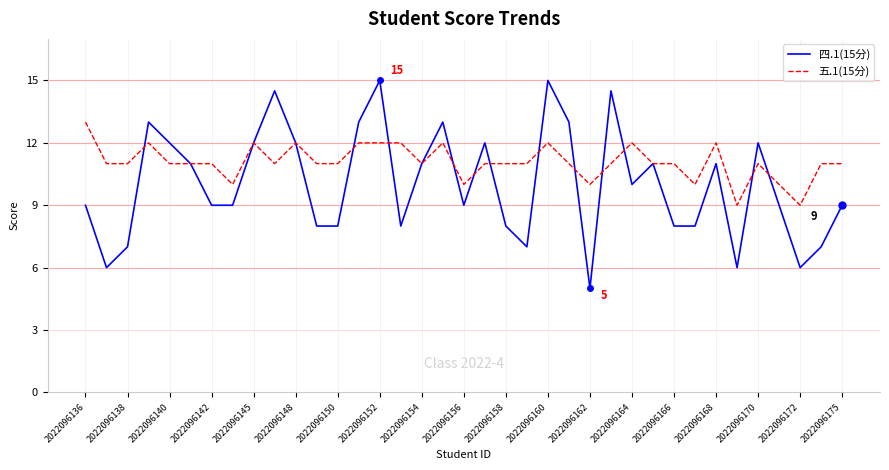

What is the maximum value shown in the chart?

15.0